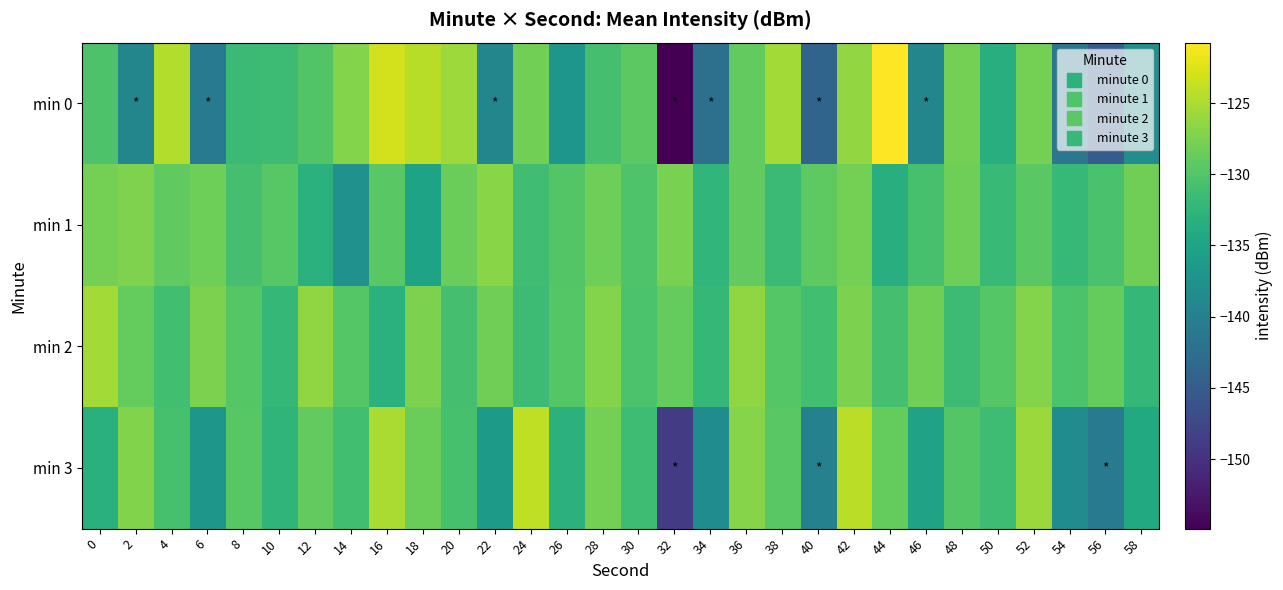

What is the difference between the highest and lowest values at 36?

2.6